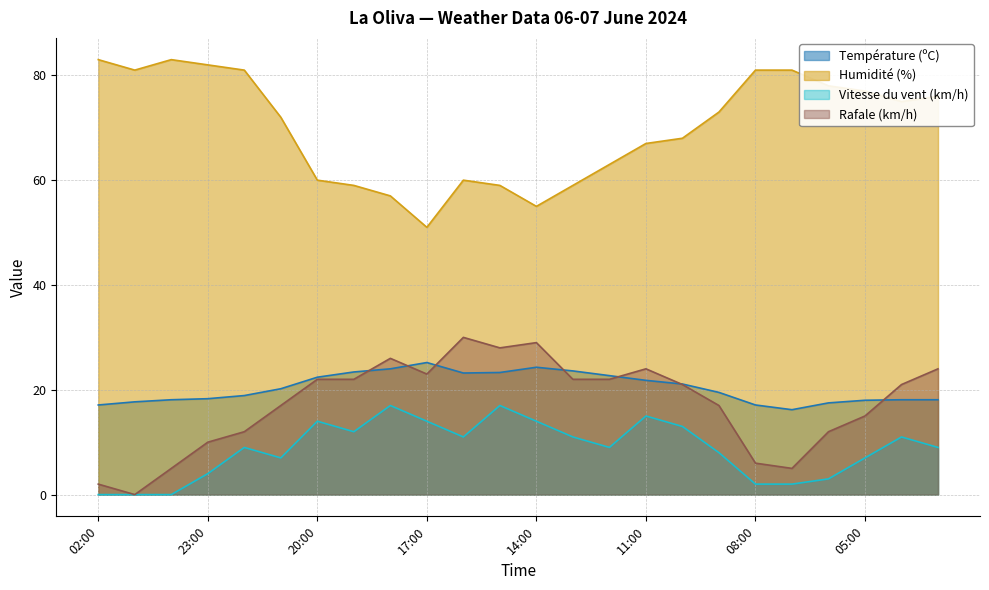

Reading left to right, transcribe all the data shown in this chart.

Température (ºC): 02:00=17.1	01:00=17.7	00:00=18.1	23:00=18.3	22:00=18.9	21:00=20.2	20:00=22.4	19:00=23.4	18:00=24.0	17:00=25.2	16:00=23.2	15:00=23.3	14:00=24.3	13:00=23.6	12:00=22.7	11:00=21.8	10:00=21.1	09:00=19.5	08:00=17.1	07:00=16.2	06:00=17.5	05:00=18.0	04:00=18.1	03:00=18.1
Humidité (%): 02:00=83.0	01:00=81.0	00:00=83.0	23:00=82.0	22:00=81.0	21:00=72.0	20:00=60.0	19:00=59.0	18:00=57.0	17:00=51.0	16:00=60.0	15:00=59.0	14:00=55.0	13:00=59.0	12:00=63.0	11:00=67.0	10:00=68.0	09:00=73.0	08:00=81.0	07:00=81.0	06:00=78.0	05:00=77.0	04:00=75.0	03:00=76.0
Vitesse du vent (km/h): 02:00=0.0	01:00=0.0	00:00=0.0	23:00=4.0	22:00=9.0	21:00=7.0	20:00=14.0	19:00=12.0	18:00=17.0	17:00=14.0	16:00=11.0	15:00=17.0	14:00=14.0	13:00=11.0	12:00=9.0	11:00=15.0	10:00=13.0	09:00=8.0	08:00=2.0	07:00=2.0	06:00=3.0	05:00=7.0	04:00=11.0	03:00=9.0
Rafale (km/h): 02:00=2.0	01:00=0.0	00:00=5.0	23:00=10.0	22:00=12.0	21:00=17.0	20:00=22.0	19:00=22.0	18:00=26.0	17:00=23.0	16:00=30.0	15:00=28.0	14:00=29.0	13:00=22.0	12:00=22.0	11:00=24.0	10:00=21.0	09:00=17.0	08:00=6.0	07:00=5.0	06:00=12.0	05:00=15.0	04:00=21.0	03:00=24.0